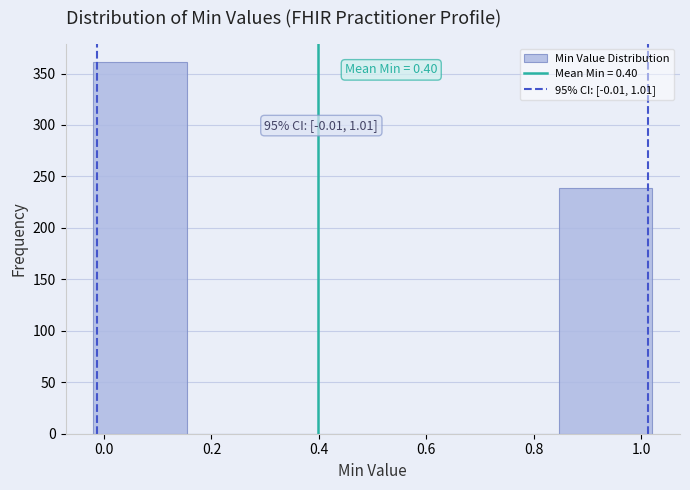

Over which range of the x-axis is the bar tallest?

-0.02 to 0.16